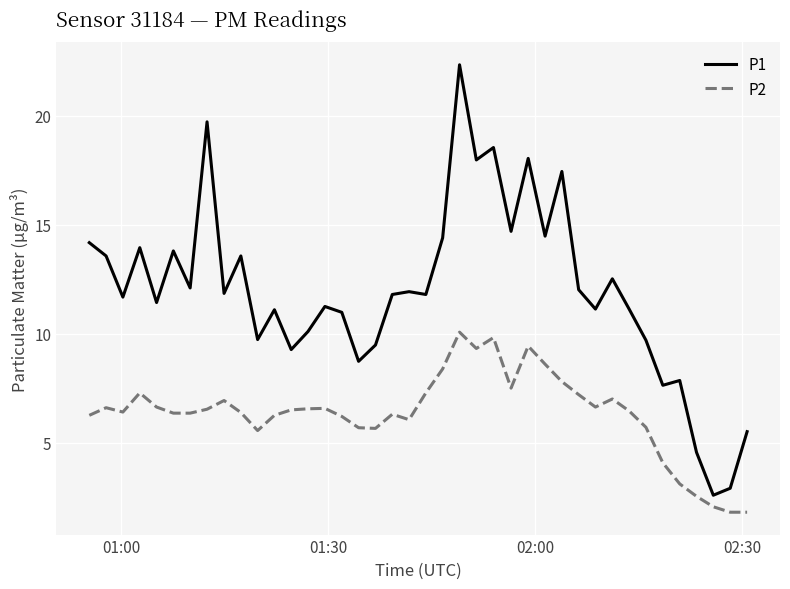

True or false: P1 and P2 intersect in this chart.

False